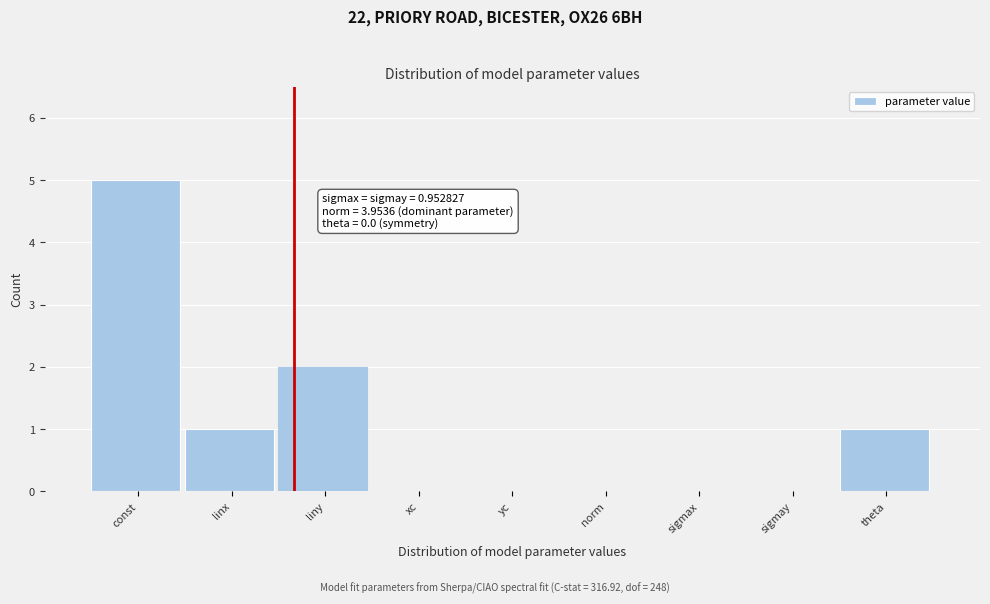

Reading left to right, transcribe all the data shown in this chart.

const=5	linx=1	liny=2	xc=0	yc=0	norm=0	sigmax=0	sigmay=0	theta=1